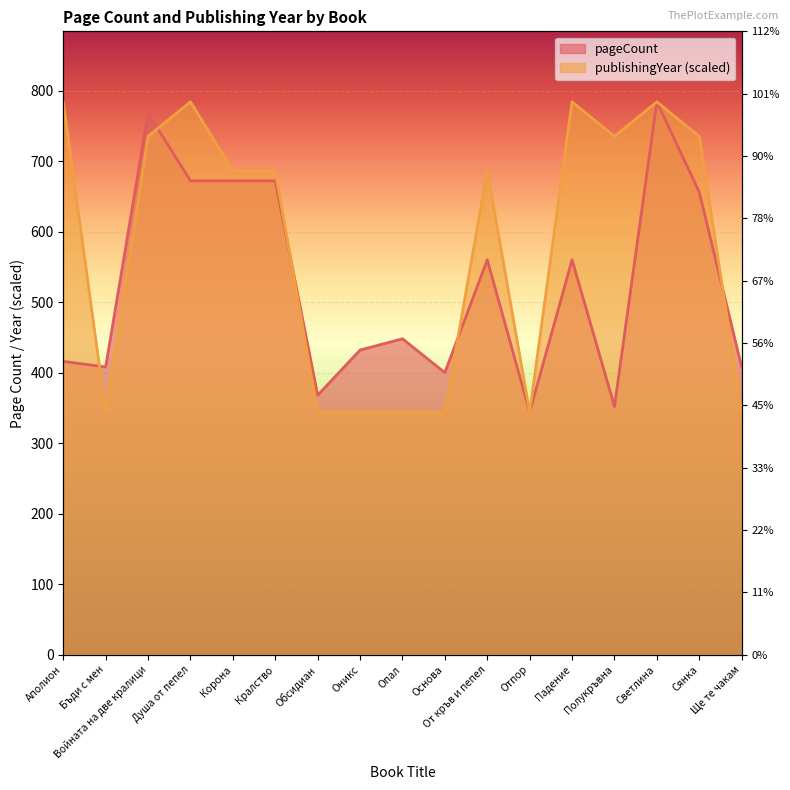

Where is the first local minimum for publishingYear?

Бъди с мен